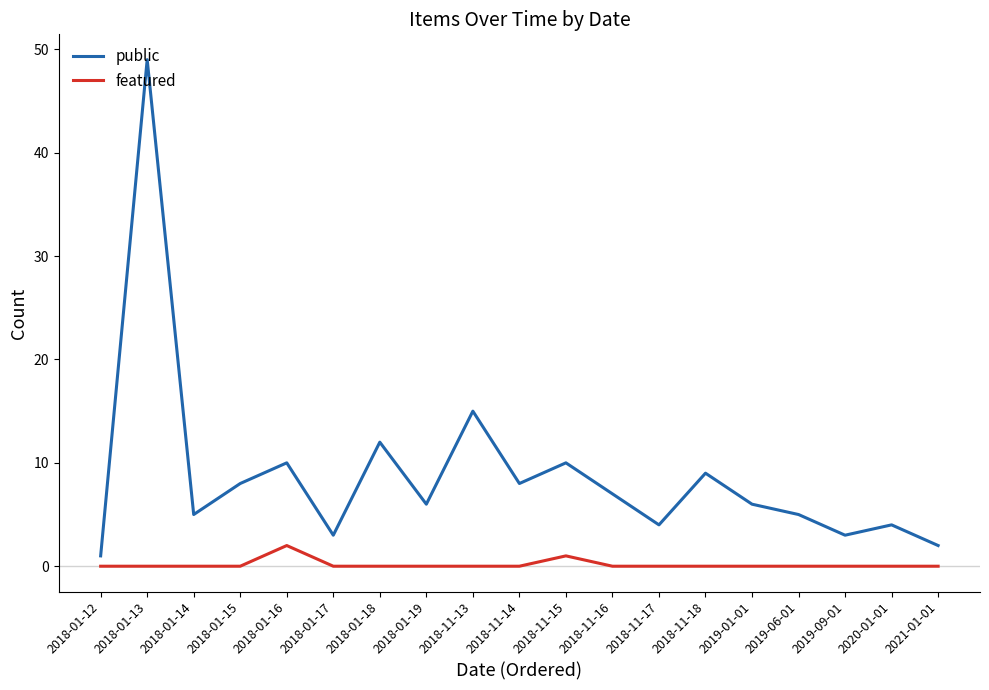

What are all the series names shown in the legend?

public, featured